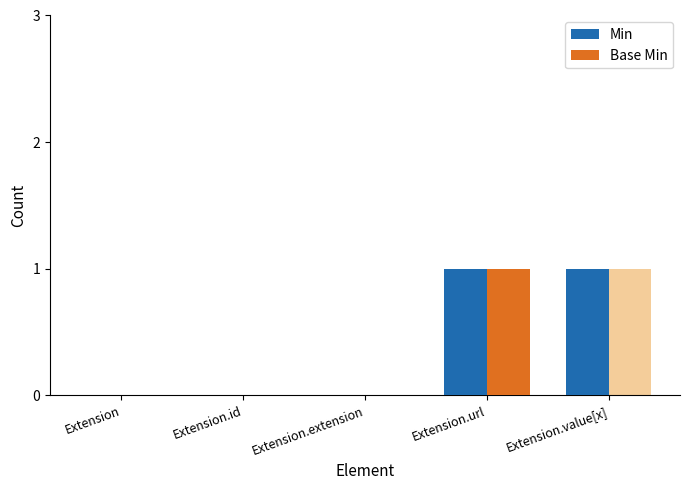

What is the label of the 4th bar from the left?

Extension.url